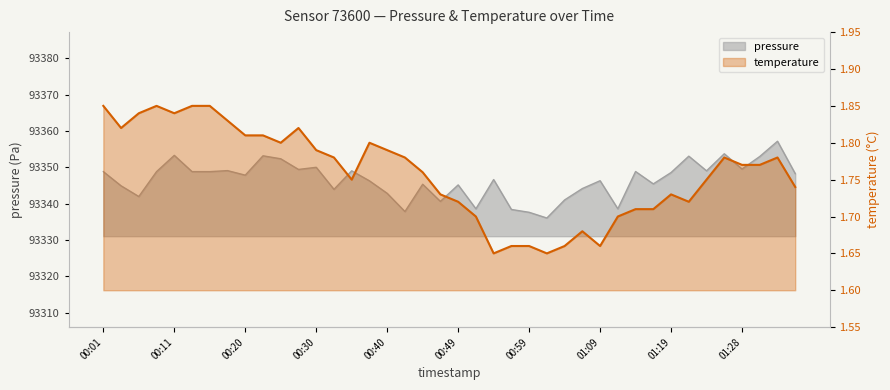

At which category is the sum across all series the highest?

01:33